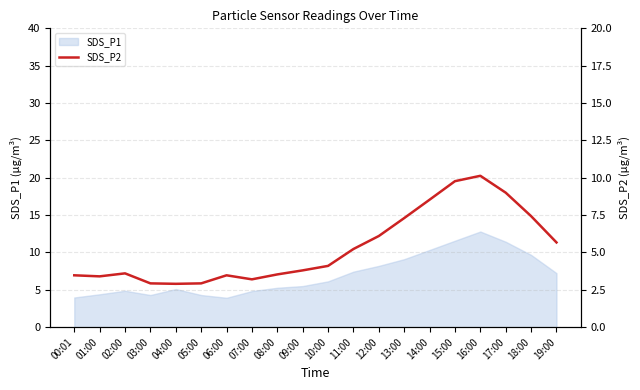

What is the maximum value for SDS_P1?

12.8